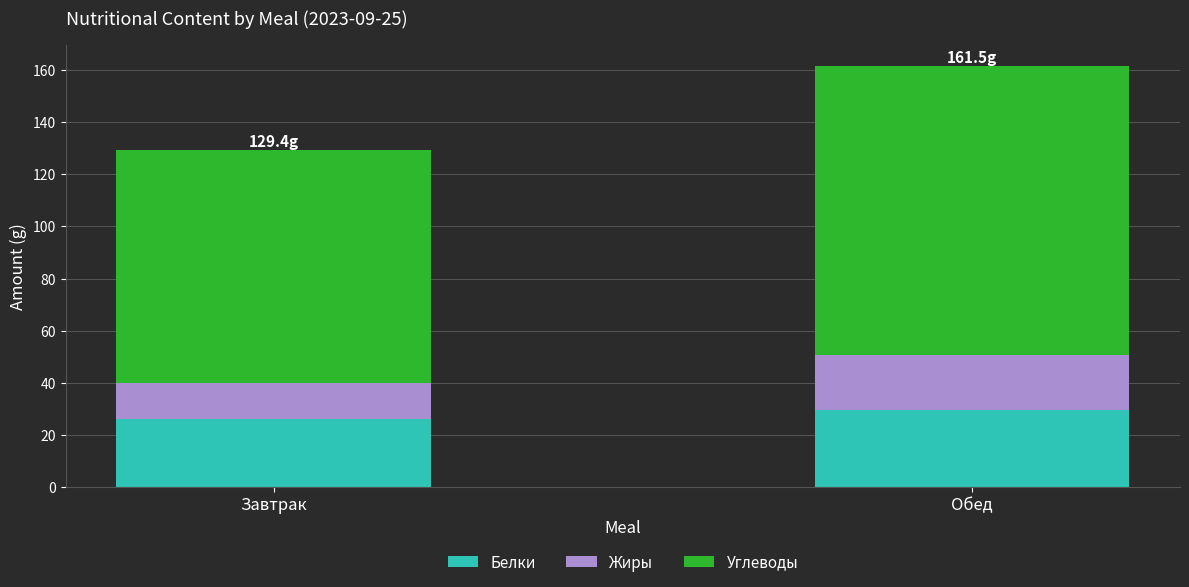

The value of Белки at Обед is 29.4. True or false?

True